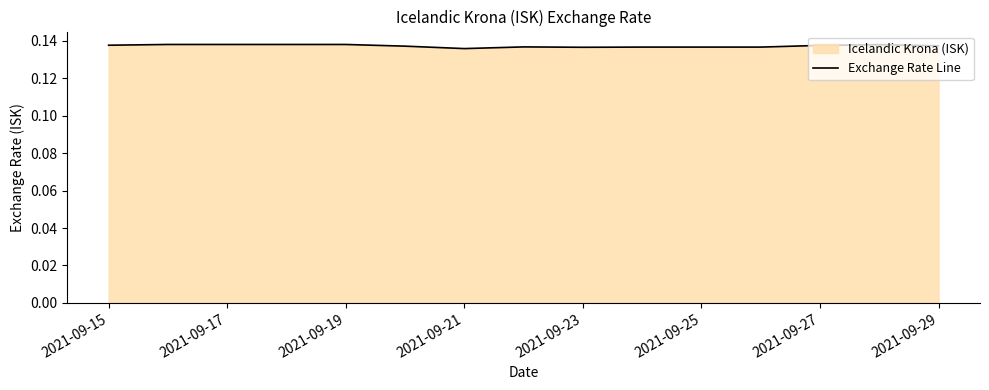

How many values are between 0 and 1?

15